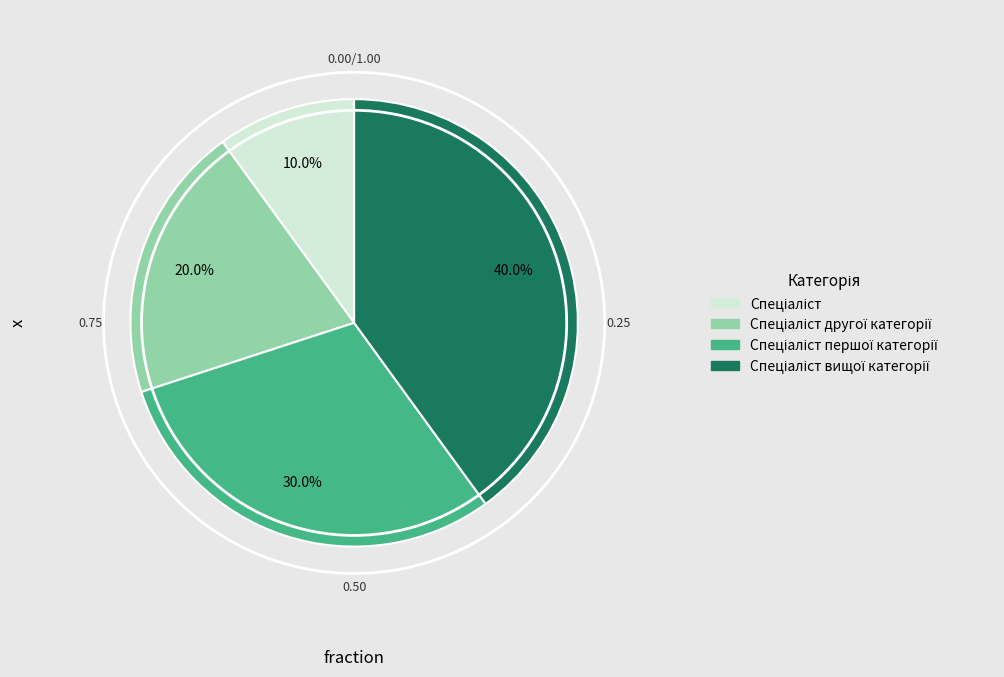

Does any single category account for the majority?

No